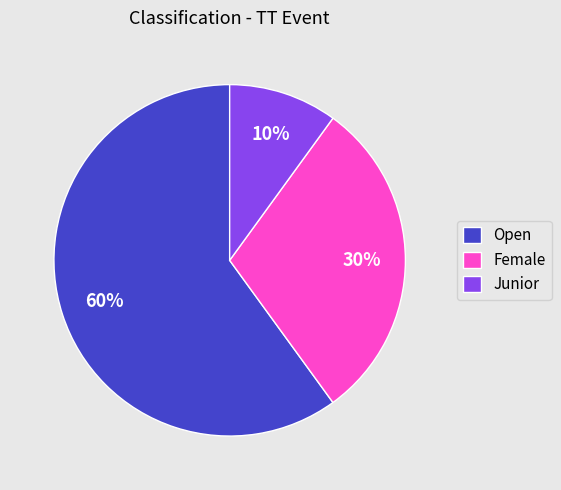

Which slice is the smallest?

Junior